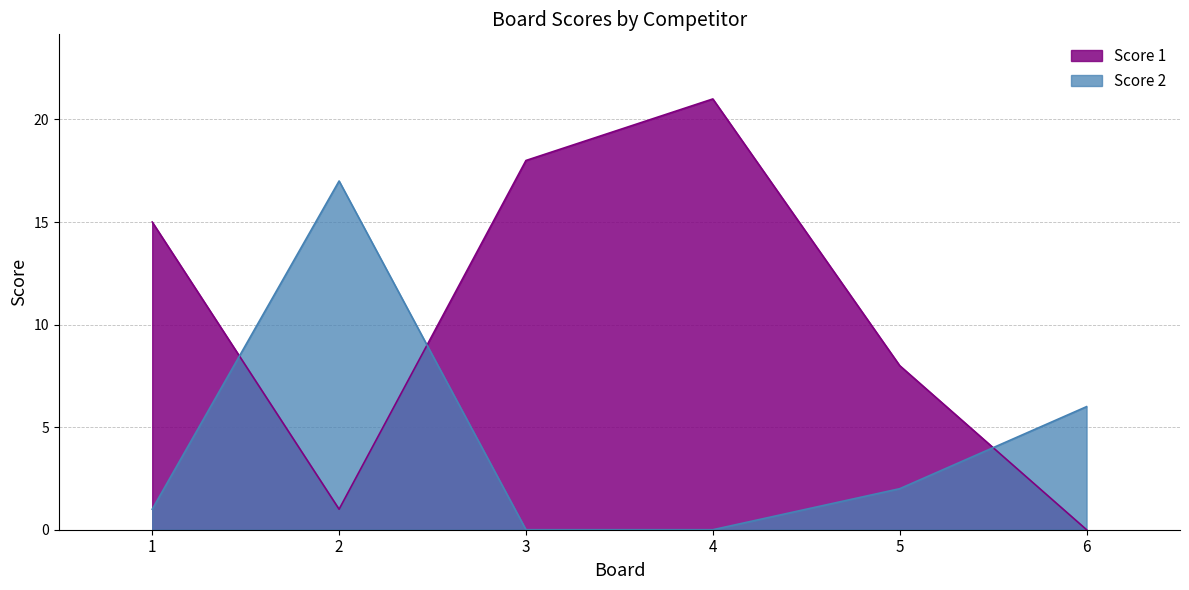

What is the value of the Score 2 point at the 5th from the left?

2